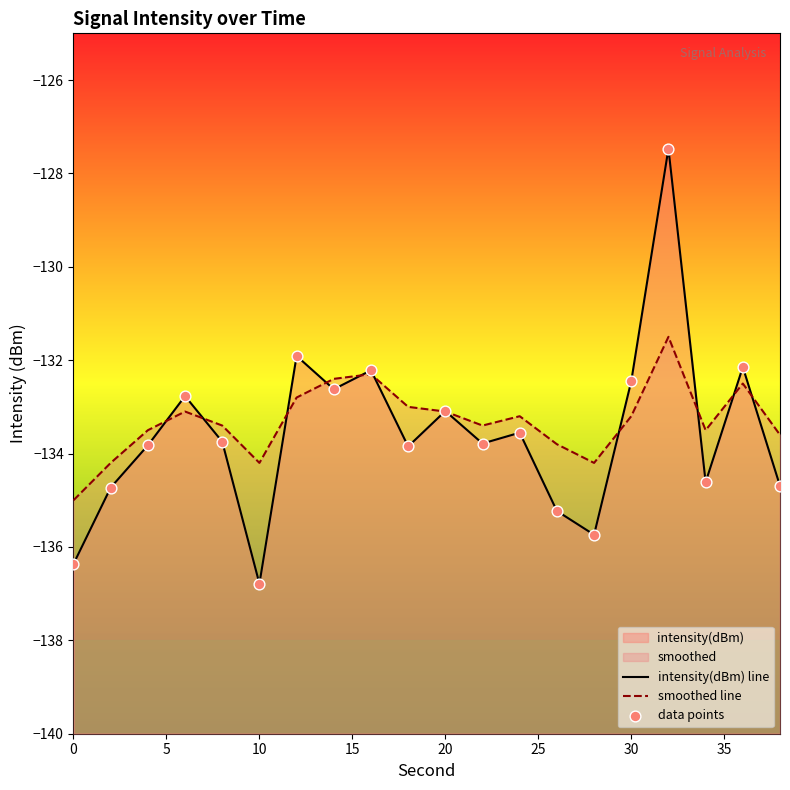

Is the value of intensity(dBm) at 12 greater than the value of smoothed at 6?

Yes